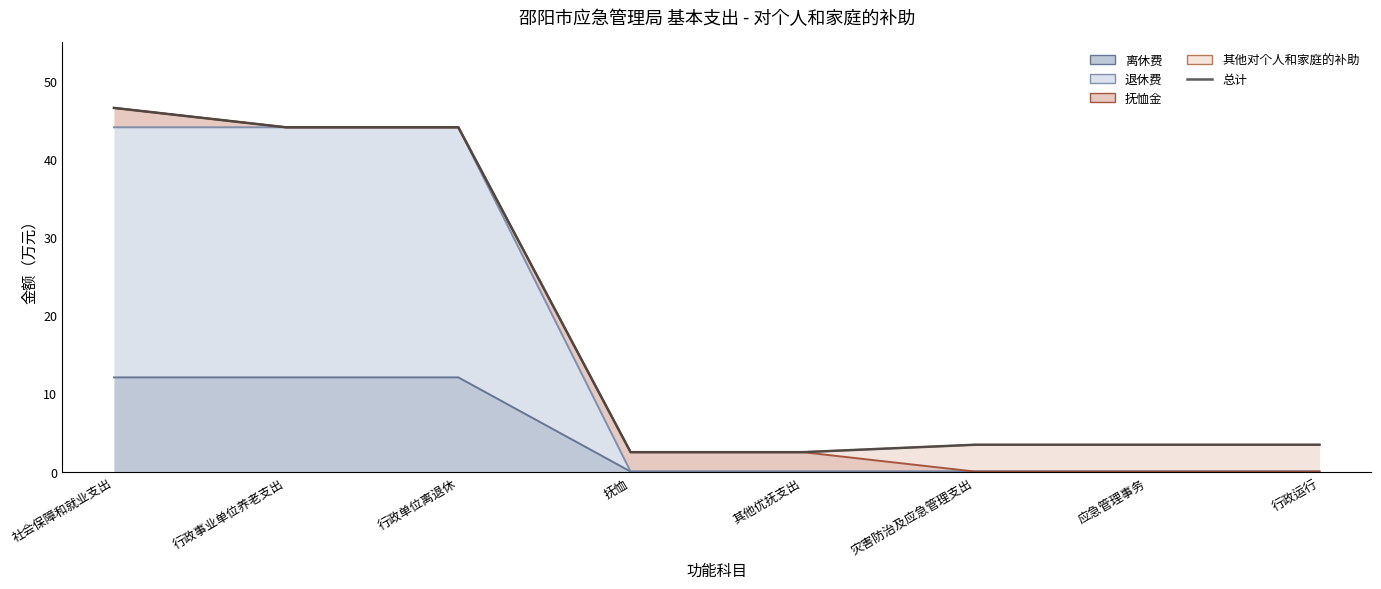

What is the average value?

18.7